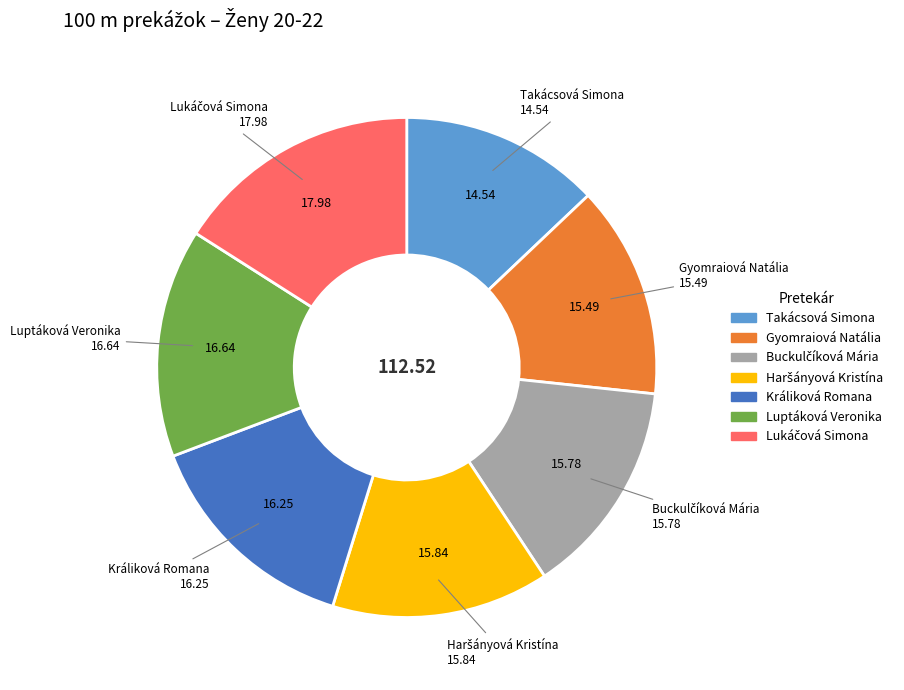

Does any single category account for the majority?

No